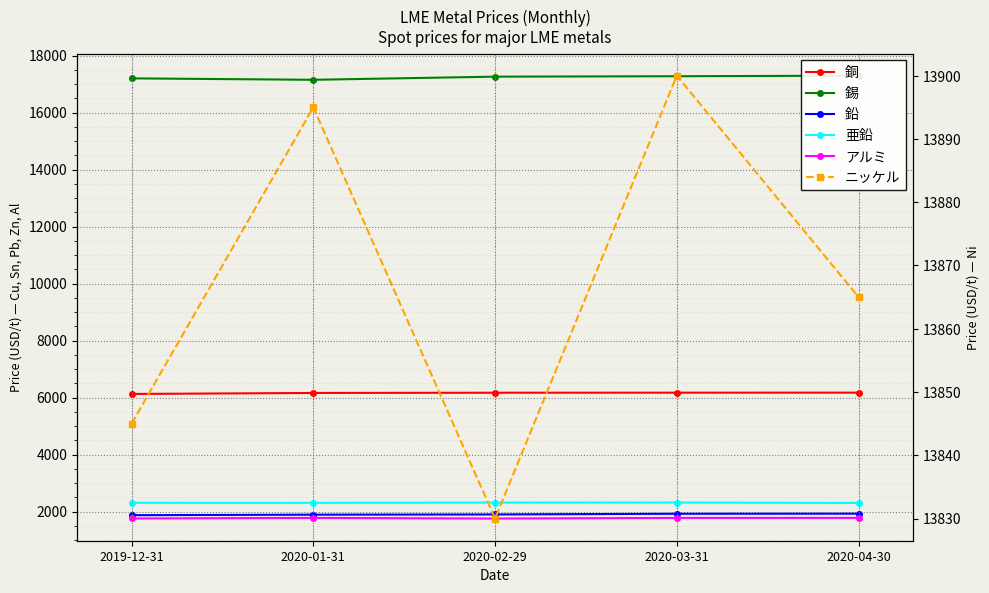

Reading left to right, list all the values displayed in this chart.

銅: 6126.0	6161.0	6169.0	6171.0	6172.0
錫: 17200.0	17150.0	17260.0	17275.0	17295.0
鉛: 1871.5	1890.0	1898.0	1922.0	1926.0
亜鉛: 2306.5	2305.0	2314.5	2316.0	2301.0
アルミ: 1756.0	1776.0	1753.0	1776.0	1776.5
ニッケル: 13845.0	13895.0	13830.0	13900.0	13865.0